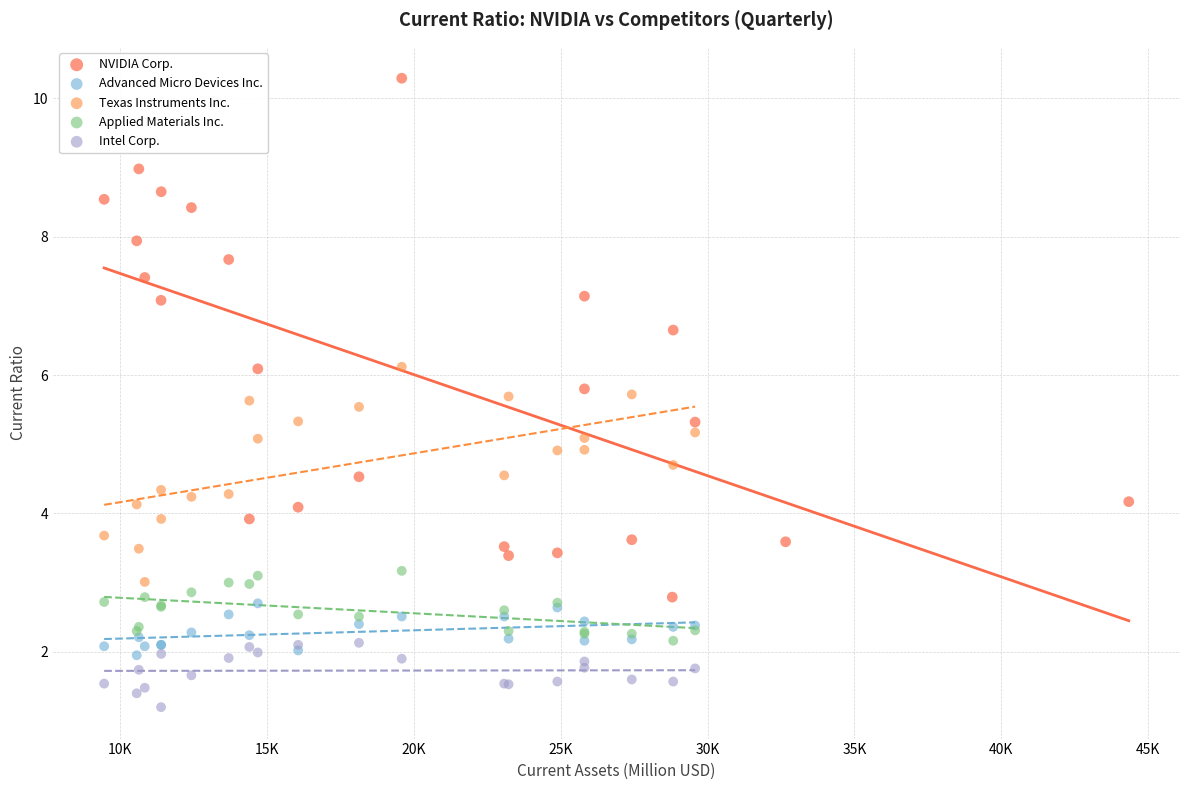

Which series reaches the maximum Y coordinate?

NVIDIA Corp.